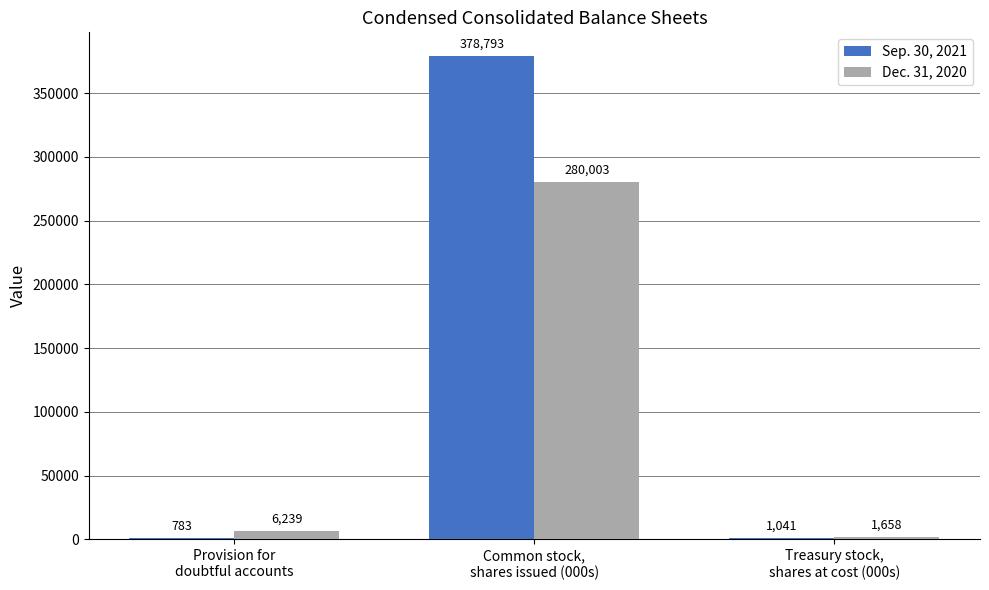

What is the highest value of the Sep. 30, 2021 series?

378793